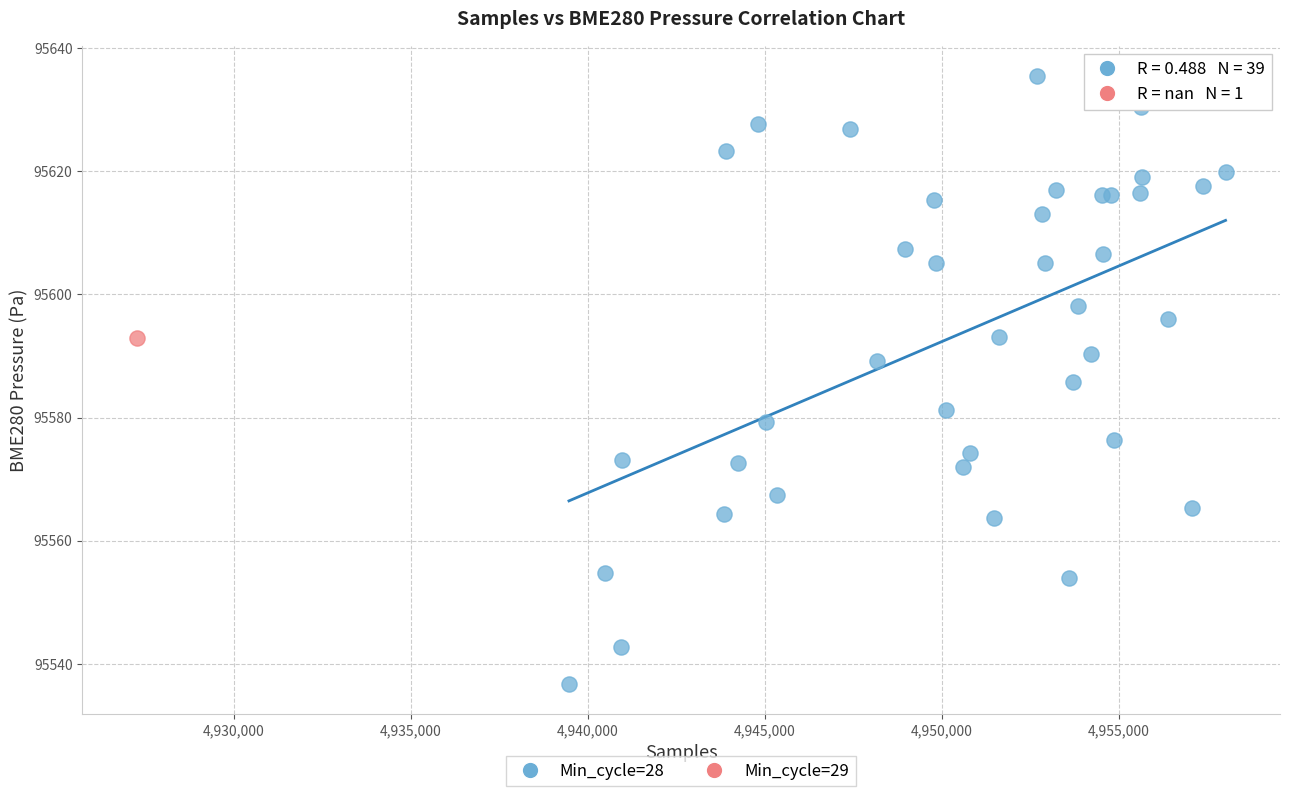

What are all the series names shown in the legend?

Min_cycle=28, Min_cycle=29